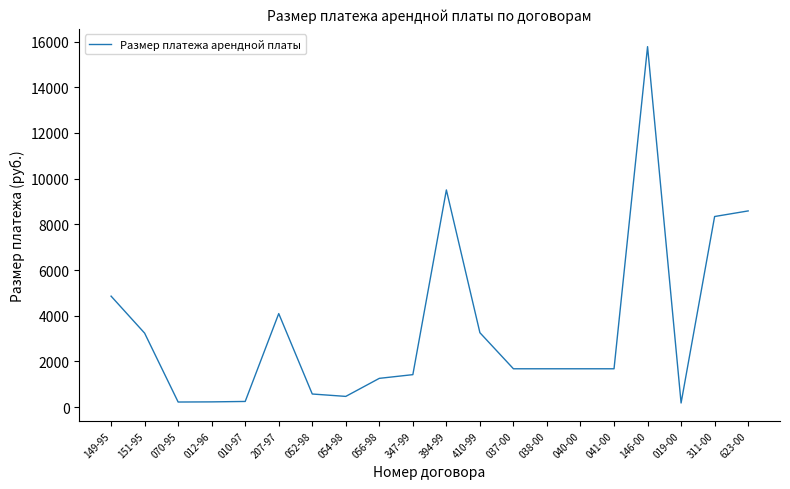

True or false: the data shows 179.8 at 019-00.

True